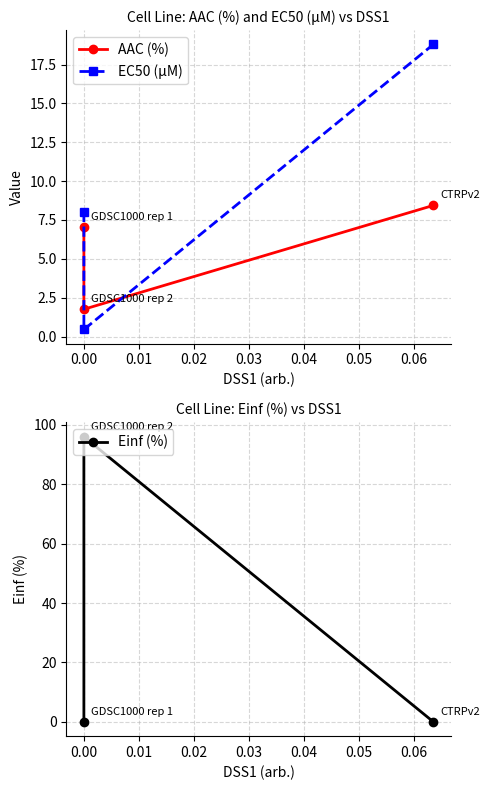

What is the highest value of the EC50 (µM) series?

18.8